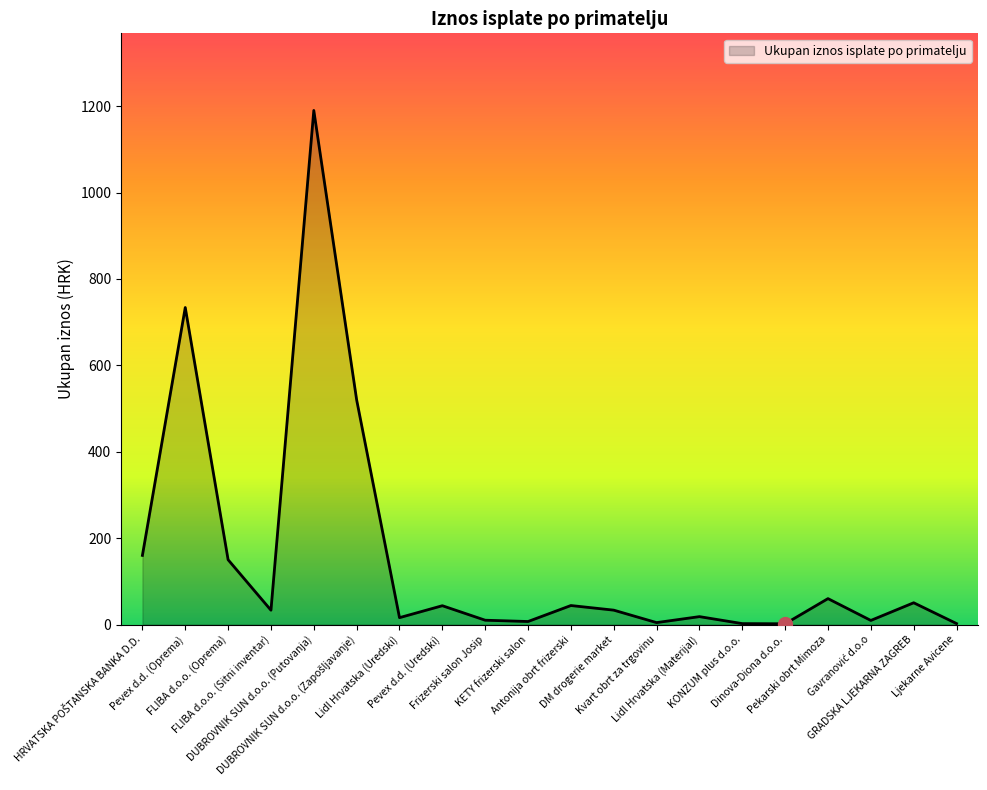

What is the maximum value shown in the chart?

1190.0